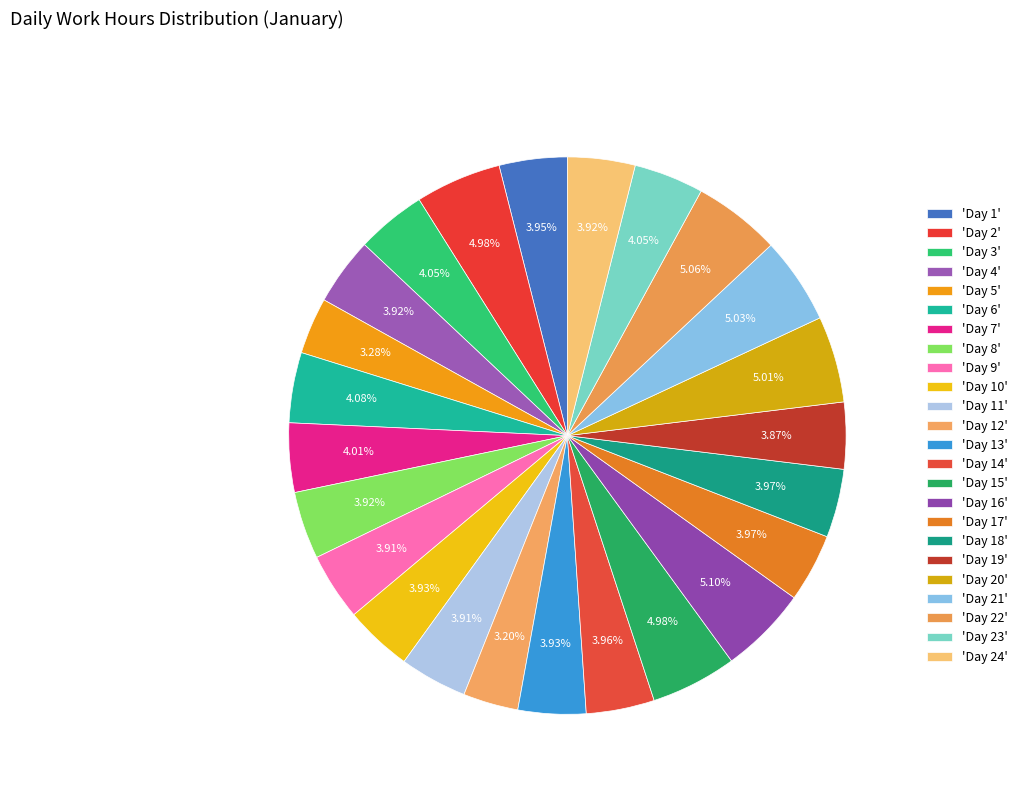

Count the number of slices in the pie.

24